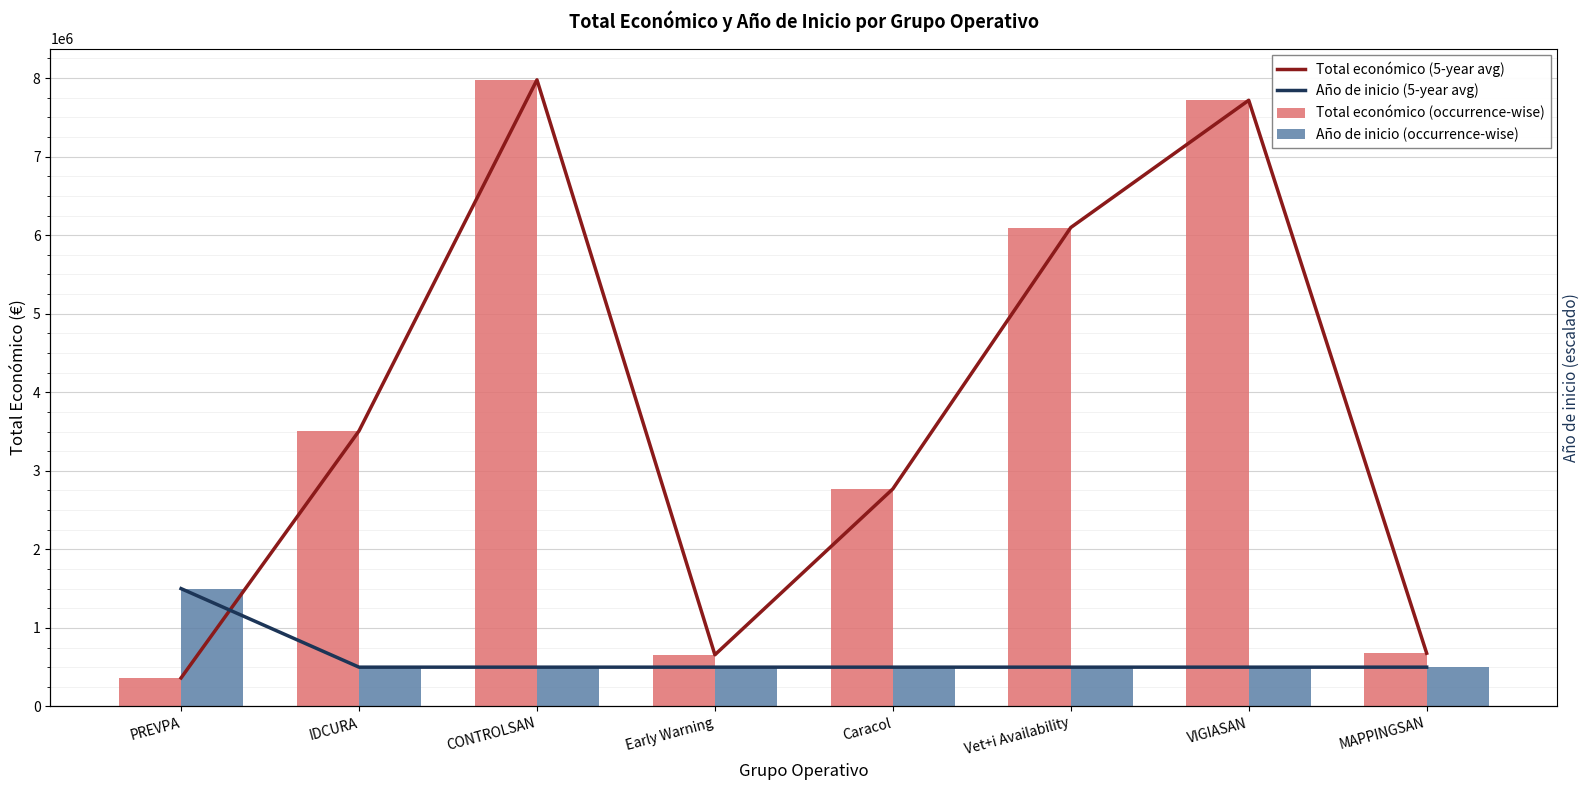

At which label does Año de inicio (5-year avg) reach its peak?

PREVPA